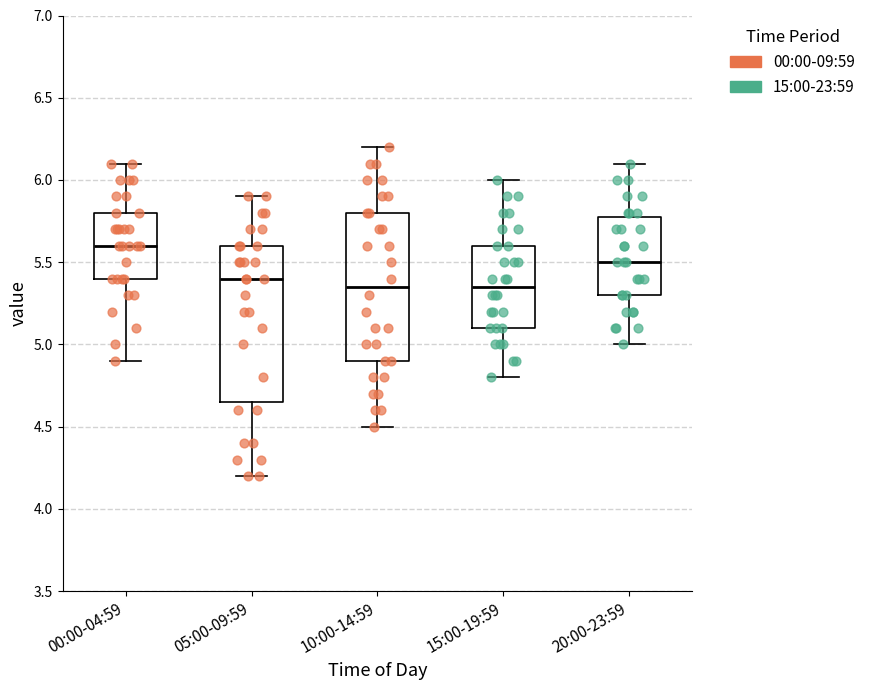

Reading left to right, transcribe this box plot: for each box, give where its median line is, the range the box spans, and where its two whiskers end, as read against the y-axis. The values are not printed on the chart, so give them approximately, as read against the axis.

00:00-04:59: median 5.60, box 5.40 to 5.80, whiskers 4.90 to 6.10
05:00-09:59: median 5.40, box 4.65 to 5.60, whiskers 4.20 to 5.90
10:00-14:59: median 5.35, box 4.90 to 5.80, whiskers 4.50 to 6.20
15:00-19:59: median 5.35, box 5.10 to 5.60, whiskers 4.80 to 6.00
20:00-23:59: median 5.50, box 5.30 to 5.80, whiskers 5.00 to 6.10